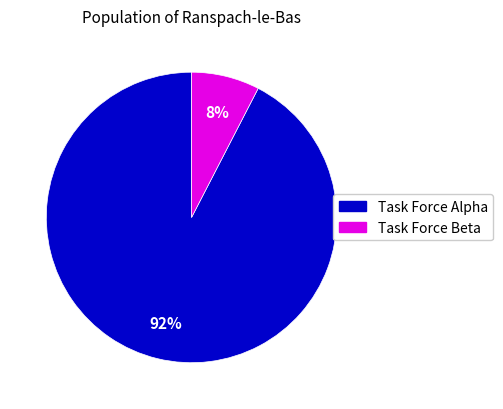

Is there any slice that represents more than half of the pie?

Yes